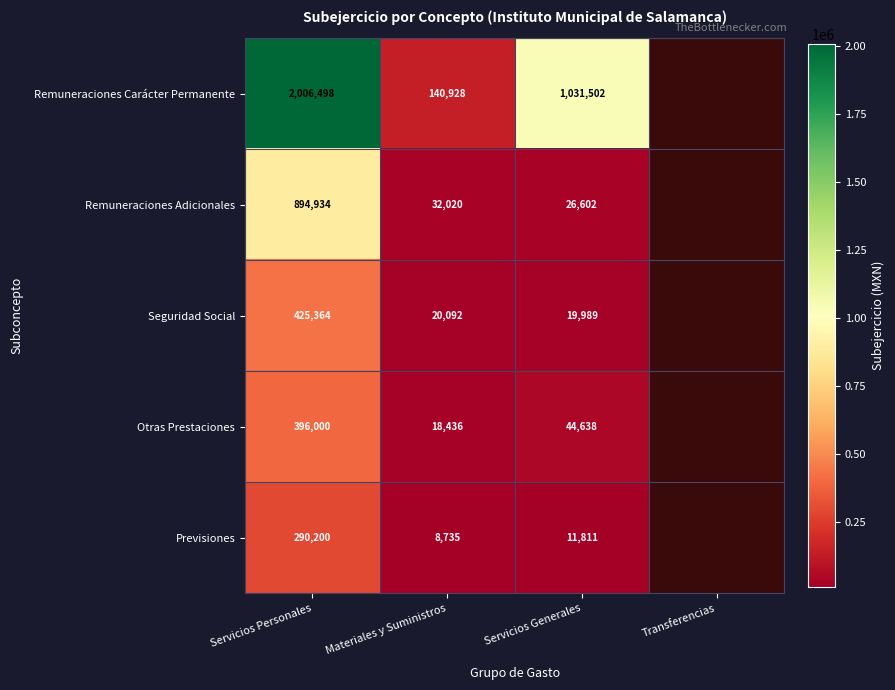

What is the difference between the highest and lowest values at Servicios Personales?

1716298.0